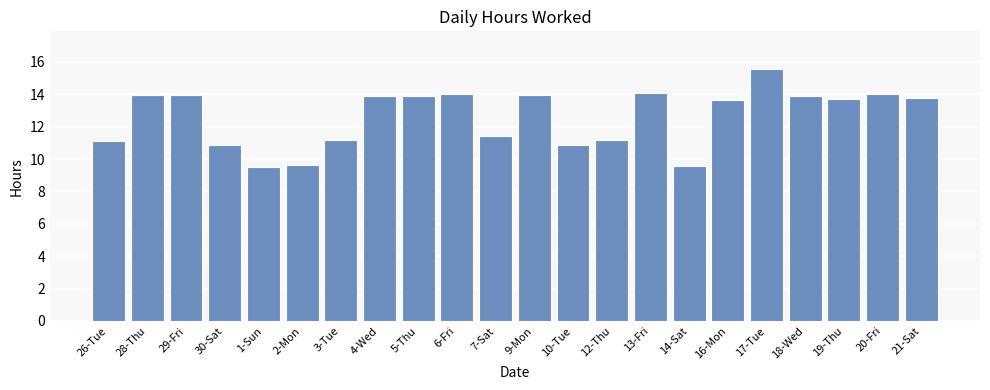

The chart shows a value of 13.9 at 18-Wed. True or false?

True